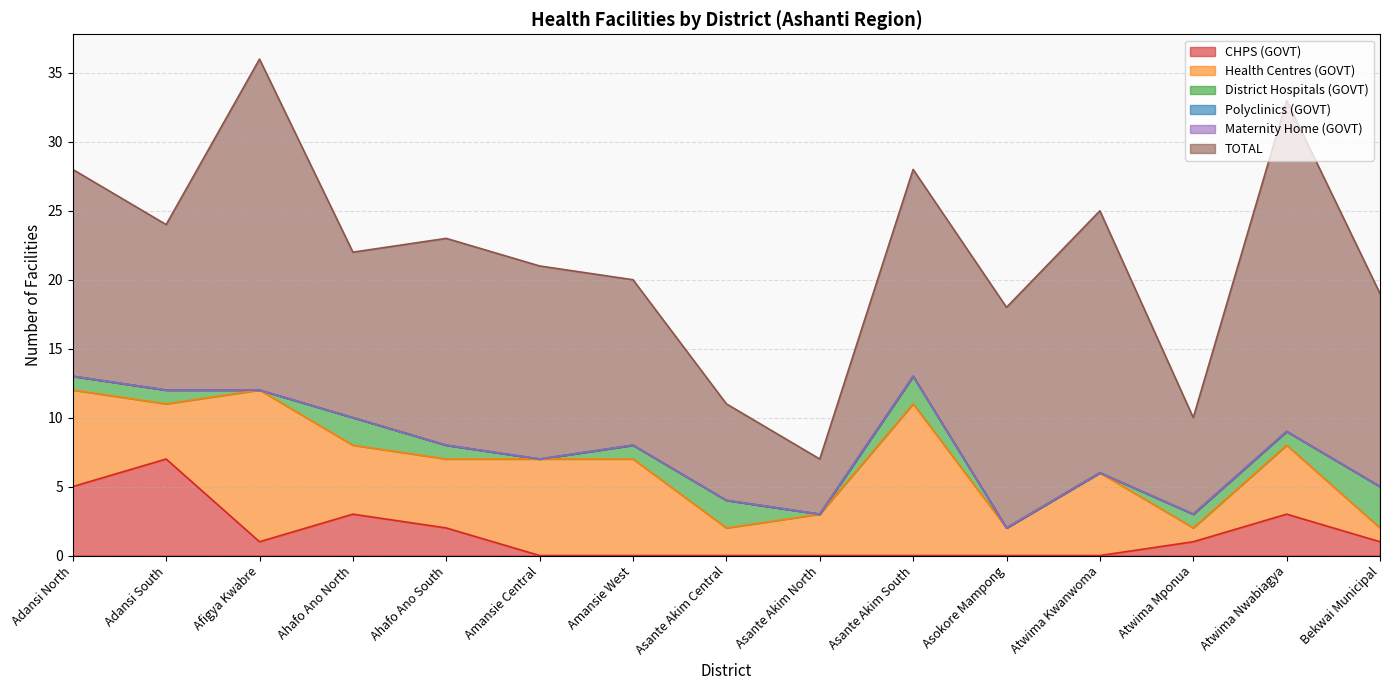

Which series has the largest range (max minus min)?

TOTAL